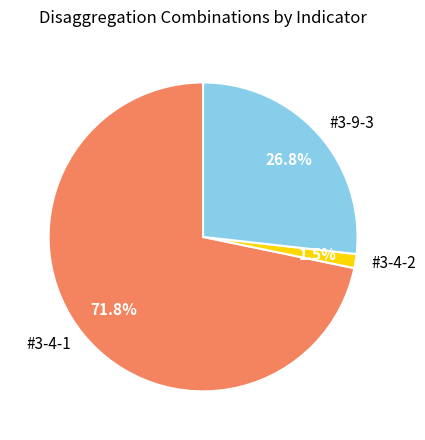

Count the number of slices in the pie.

3